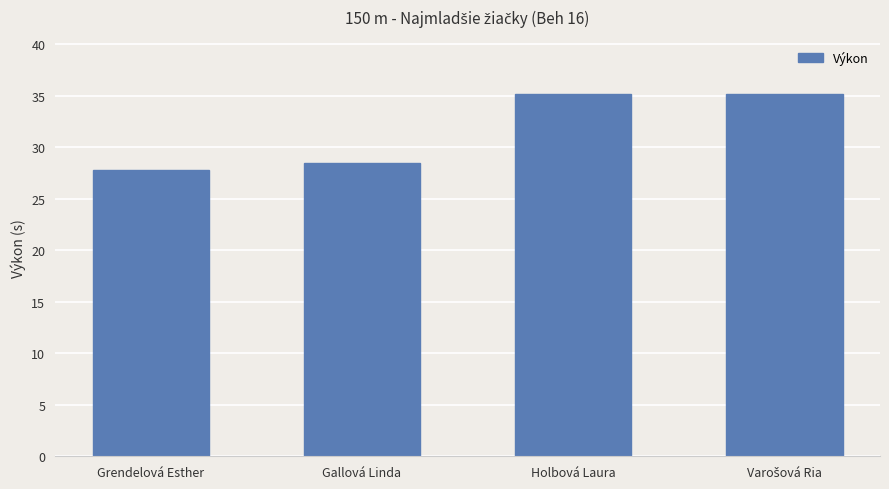

What is the difference between the values at Grendelová Esther and Gallová Linda?

0.7